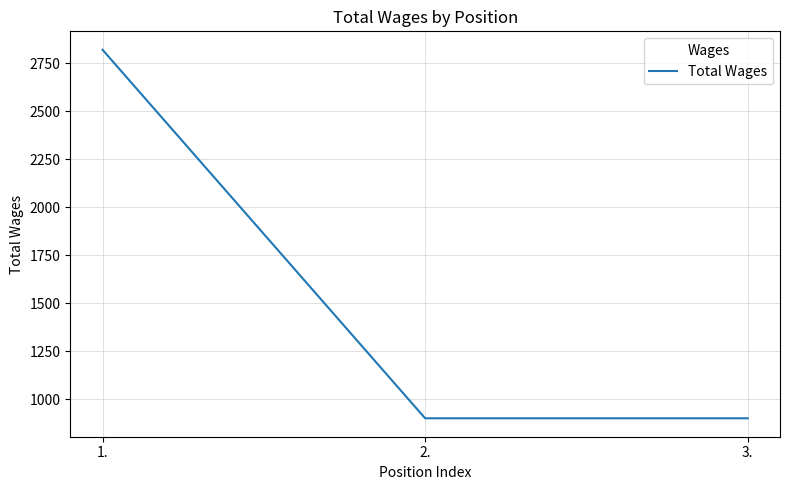

The chart shows a value of 900 at 2.. True or false?

True